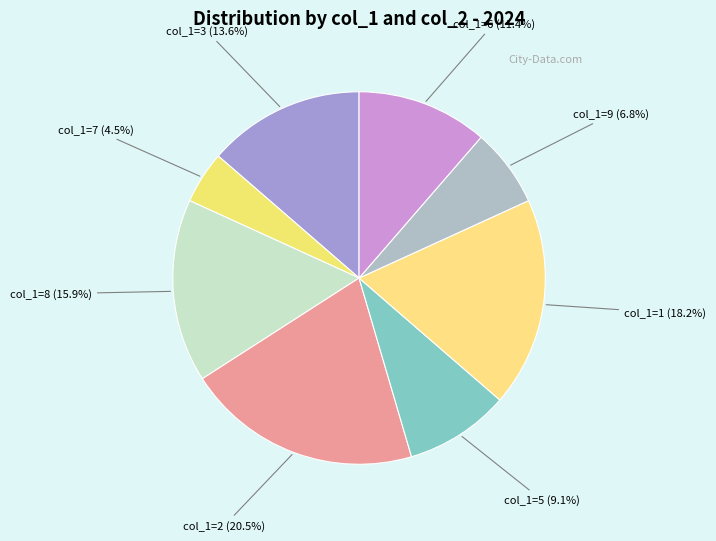

Rank the categories by value from lowest to highest.

col_1=7 (4.5%), col_1=9 (6.8%), col_1=5 (9.1%), col_1=6 (11.4%), col_1=3 (13.6%), col_1=8 (15.9%), col_1=1 (18.2%), col_1=2 (20.5%)